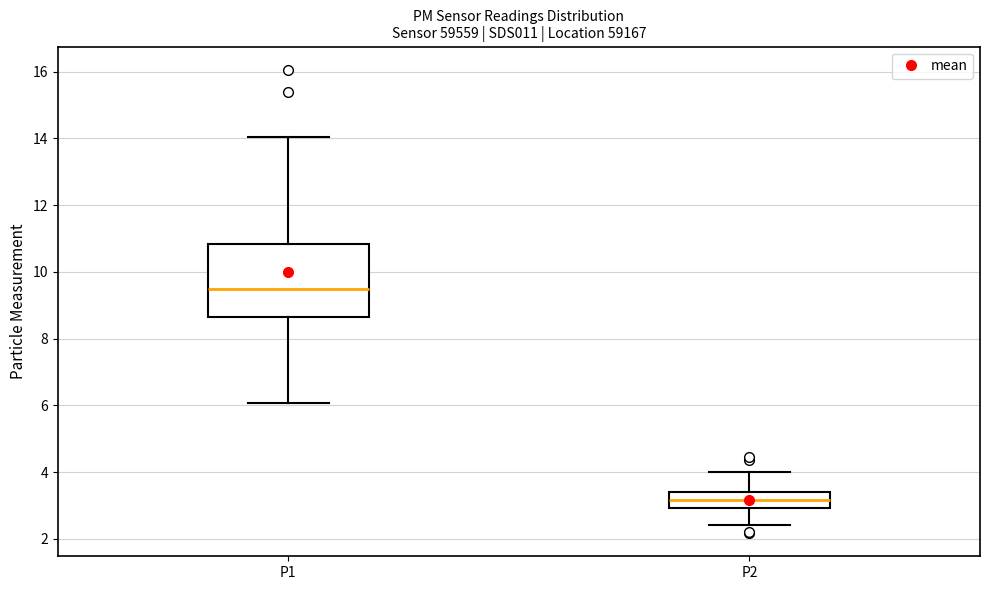

Where does the median line of the box for P2 sit on the y-axis? The values are not printed on the chart, so give them approximately, as read against the axis.

3.2